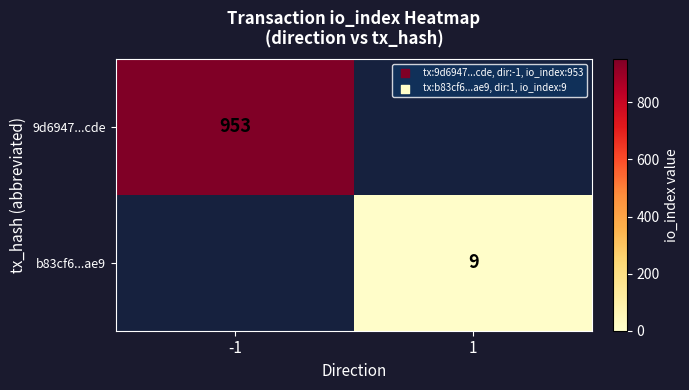

The value of b83cf6...ae9 at 1 is 9. True or false?

True